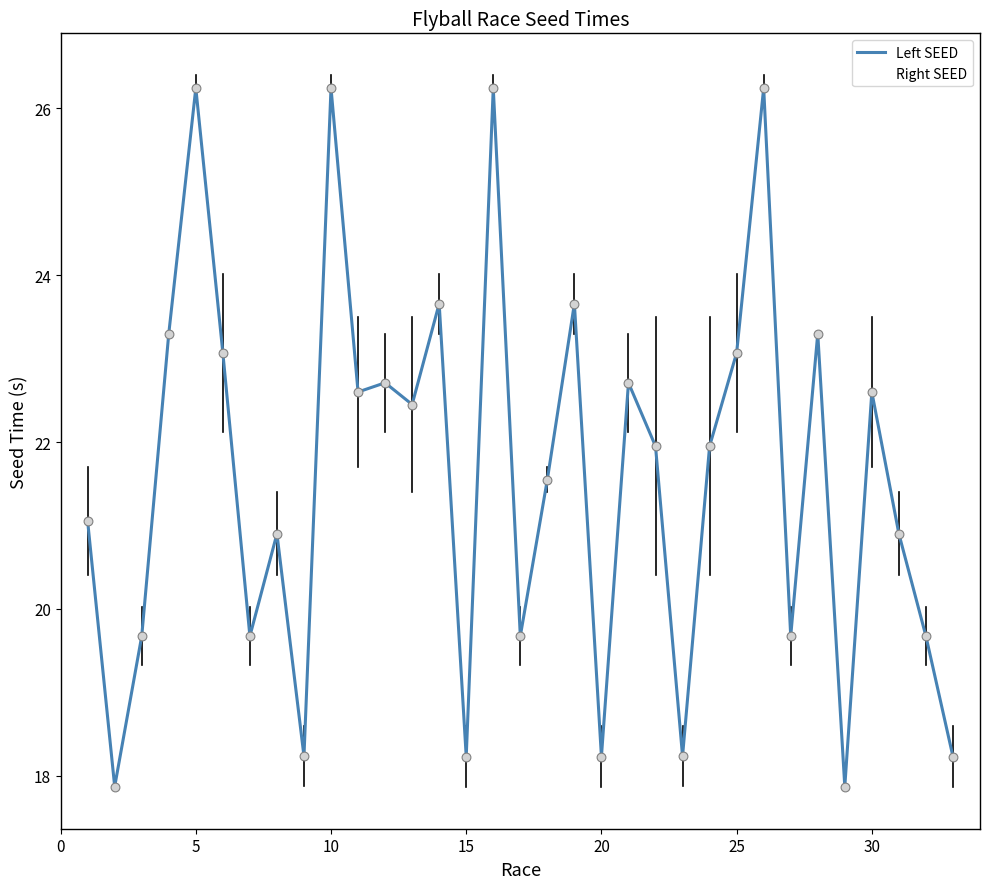

What is the maximum value for Right SEED?

26.4